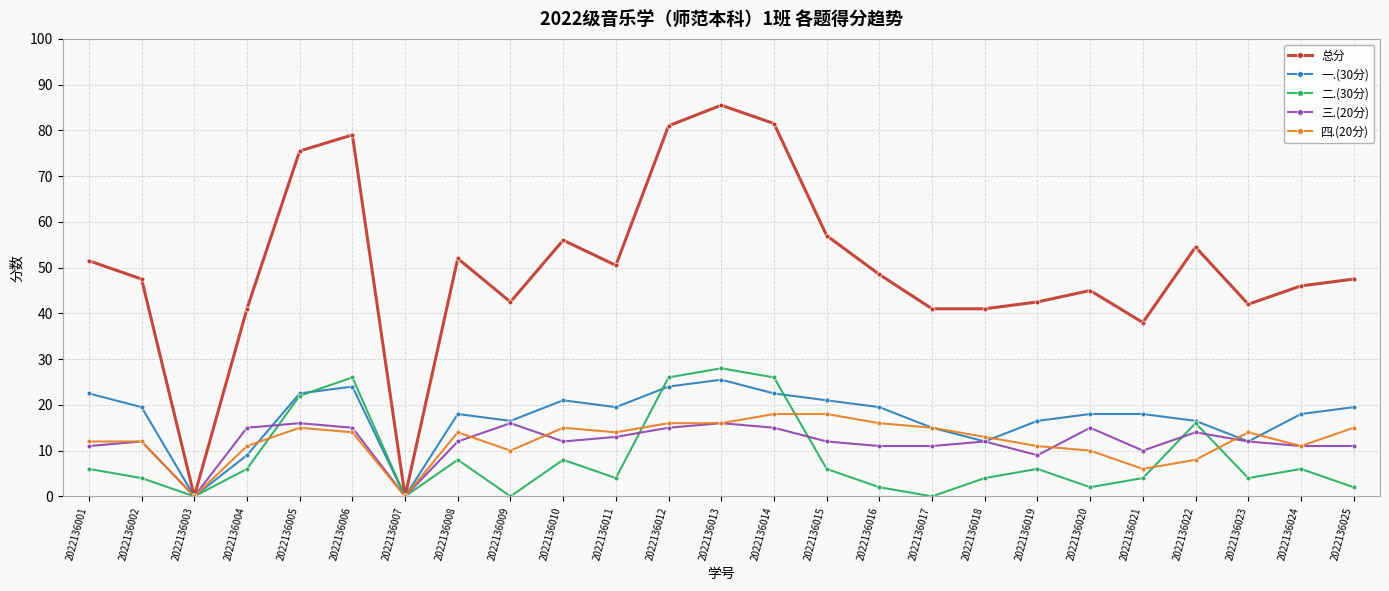

What is the maximum value for 总分?

85.5